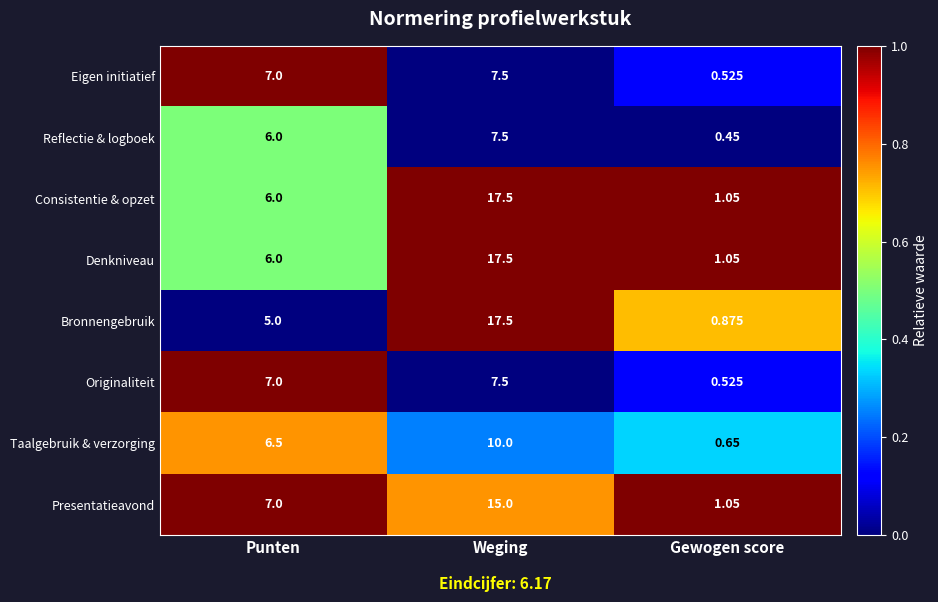

At which label is Presentatieavond closest to 8?

Punten